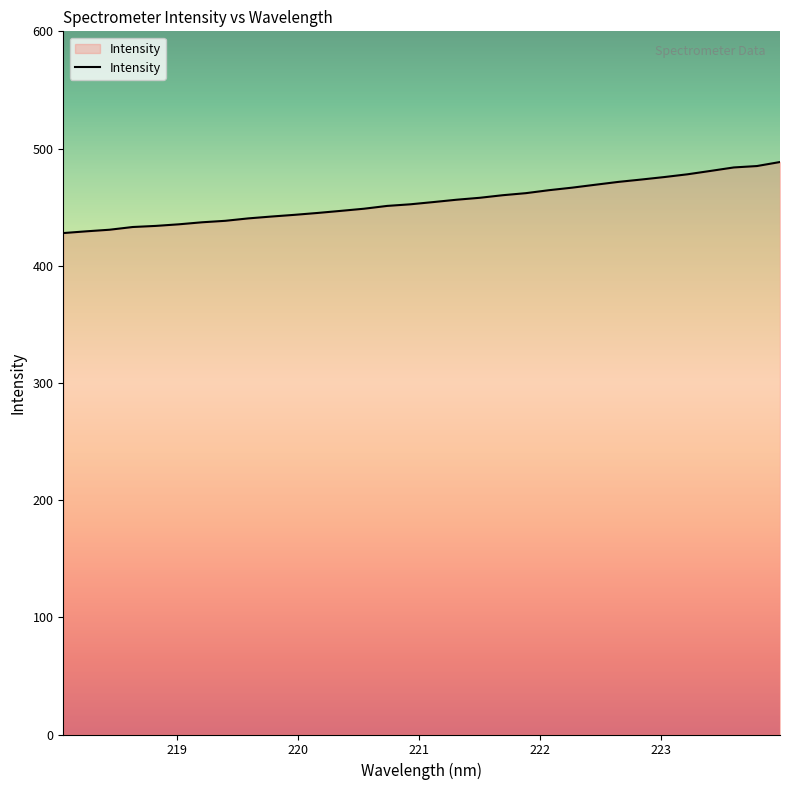

What is the smallest value displayed?

427.9